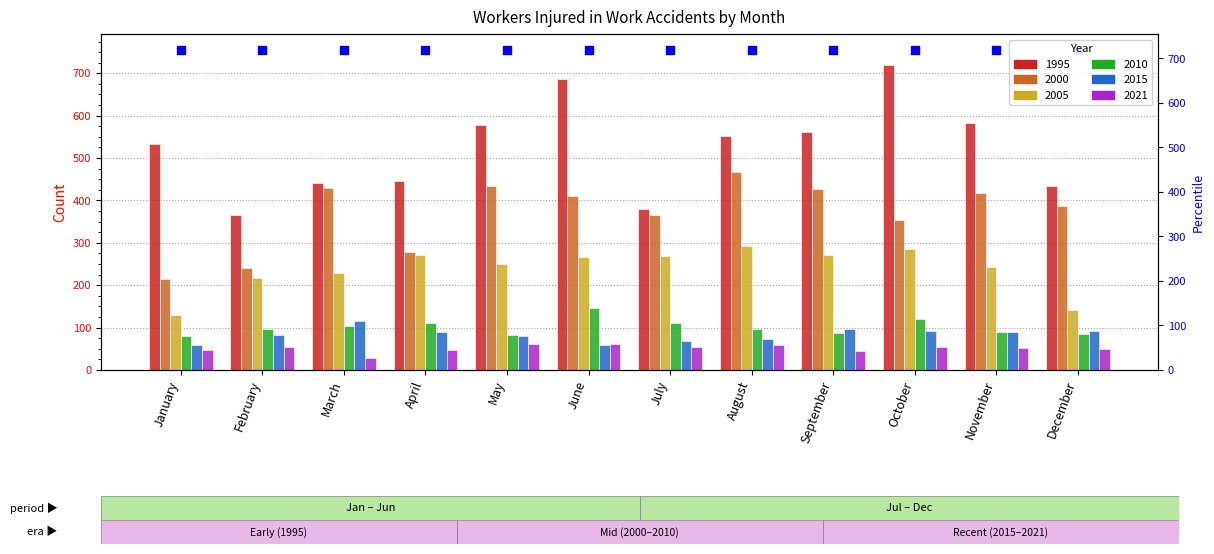

Which series has the largest Y range (max minus min)?

1995